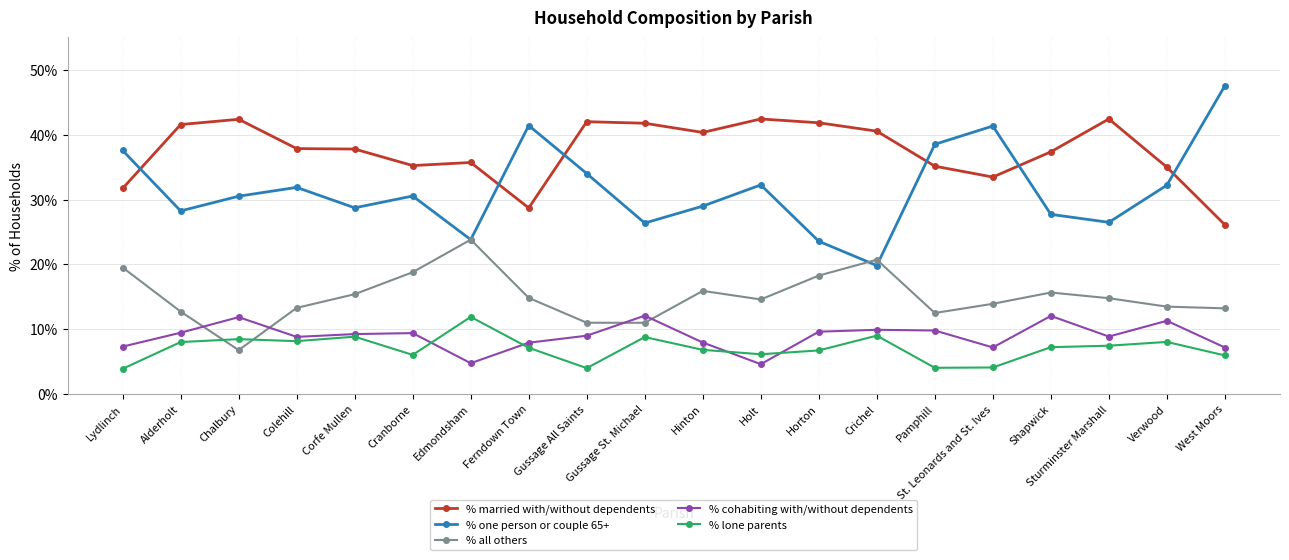

Which category has the highest value in the % all others series?

Edmondsham